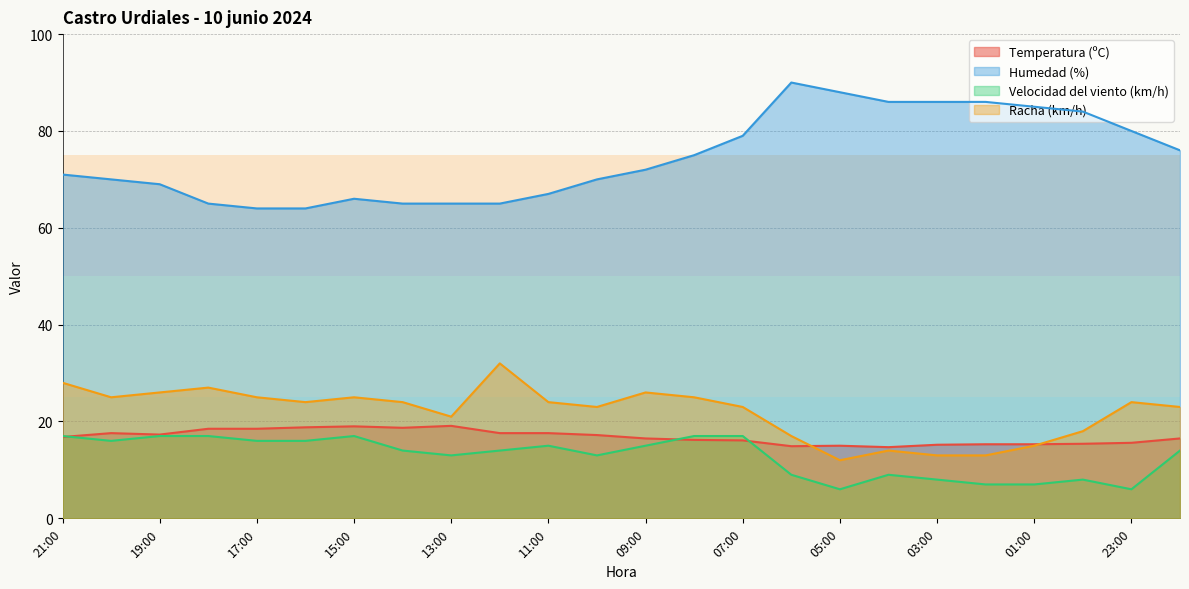

Rank the categories by Racha (km/h) value from lowest to highest.

05:00, 03:00, 02:00, 04:00, 01:00, 06:00, 00:00, 13:00, 10:00, 07:00, 22:00, 16:00, 14:00, 11:00, 23:00, 20:00, 17:00, 15:00, 08:00, 19:00, 09:00, 18:00, 21:00, 12:00